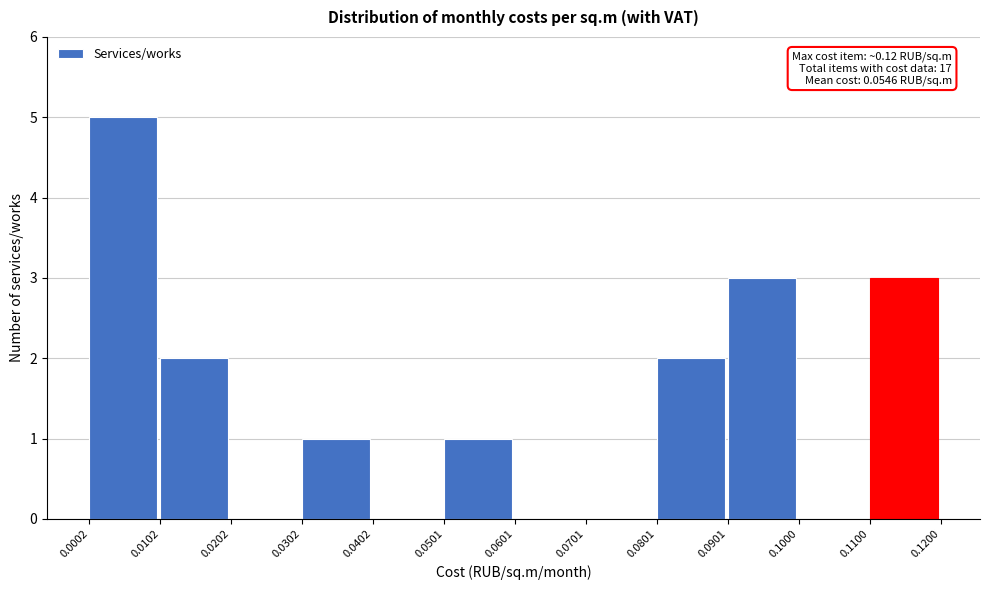

Which range on the x-axis has the tallest bar?

0.0002 to 0.0102